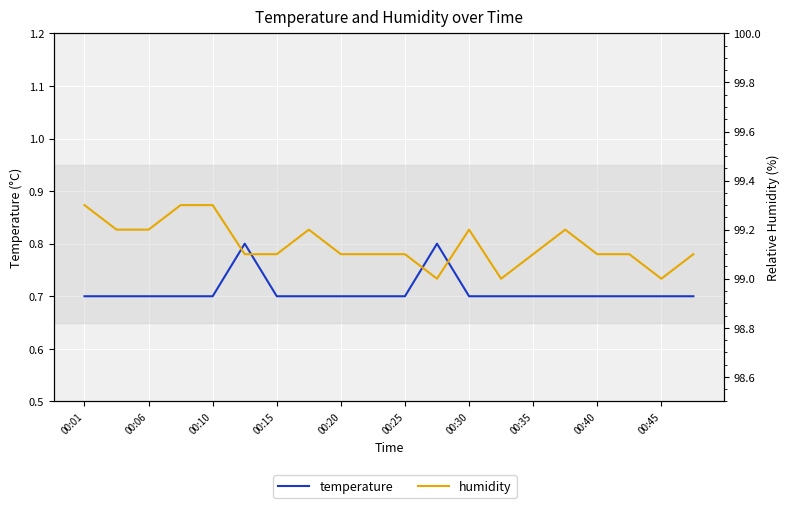

What is the value of the humidity point at the 2nd from the left?

99.2